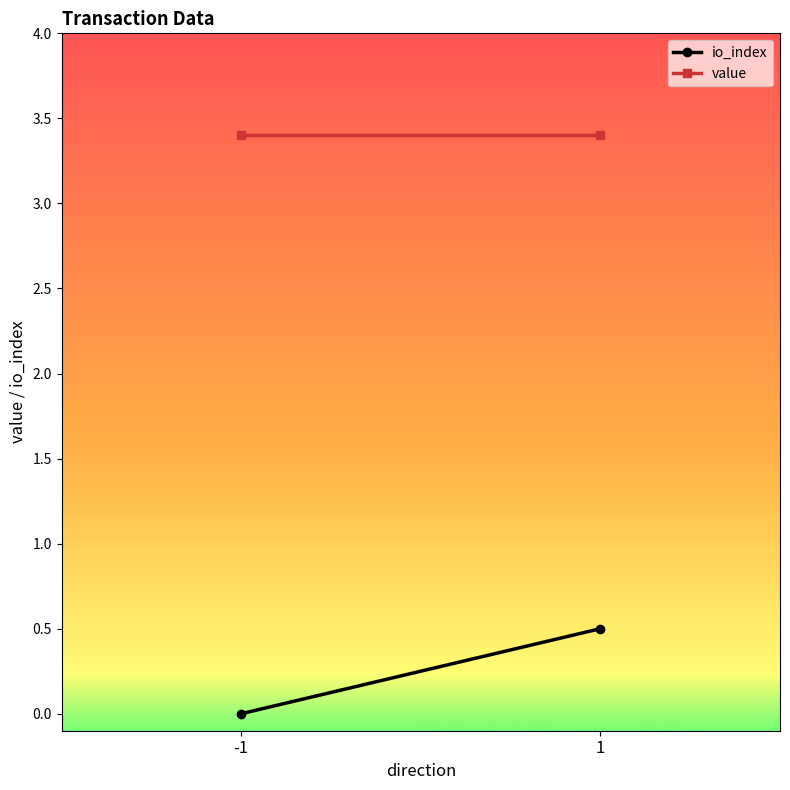

What is the total value across all series at -1?

3.4